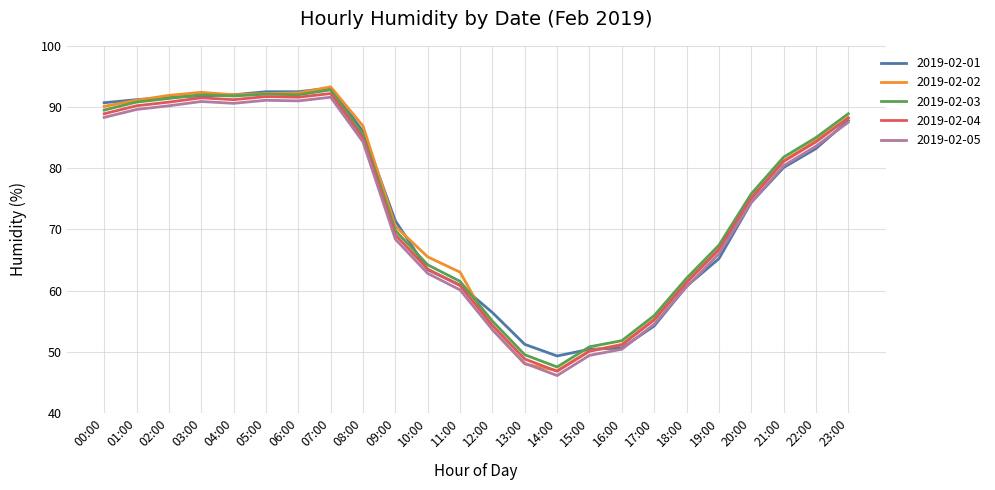

The 2019-02-01 series shows 152.9 at 23:00. True or false?

False